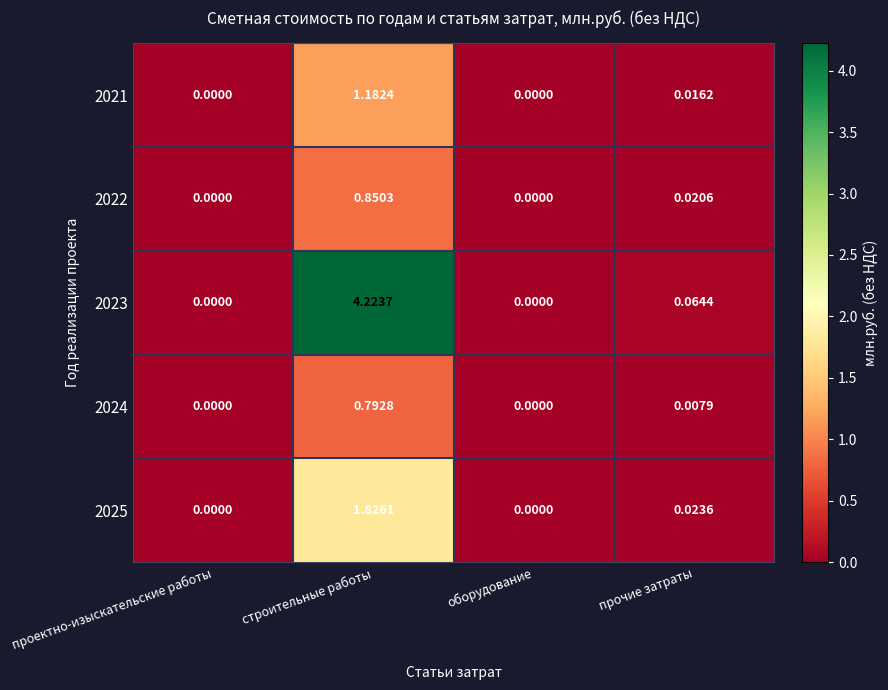

Is the value of 2021 at оборудование greater than the value of 2024 at строительные работы?

No